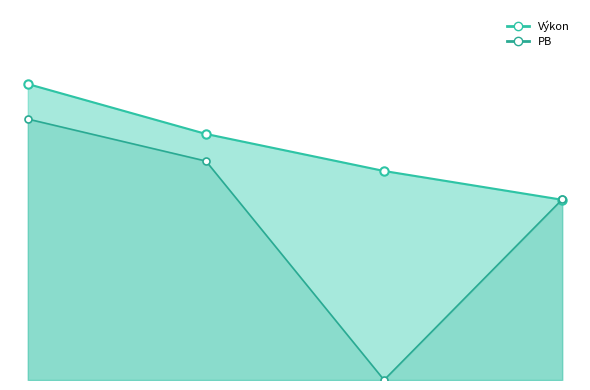

Reading left to right, transcribe all the data shown in this chart.

Výkon: Gergovský Jozef Daniel=8.9	Kniš Lukáš=7.4	Guman Ivo=6.3	Kolpak Alexander=5.5
PB: Gergovský Jozef Daniel=7.9	Kniš Lukáš=6.6	Guman Ivo=0.0	Kolpak Alexander=5.5